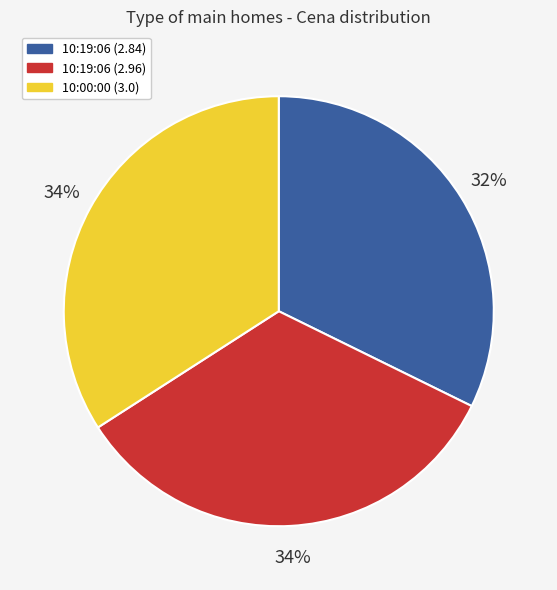

What percentage is the 10:19:06 (2.84) slice, to the nearest percent?

32%